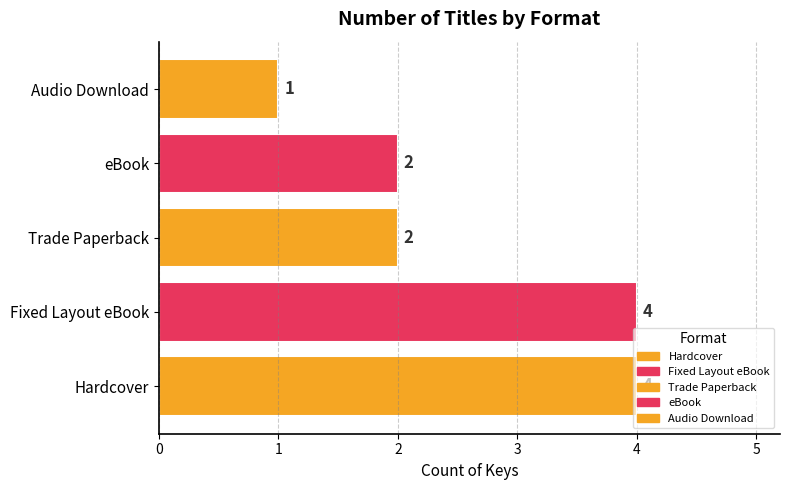

What is the sum of all values?

13